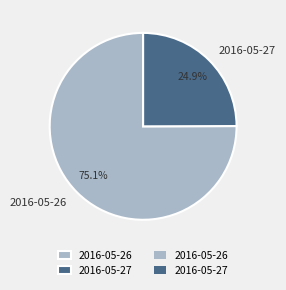

True or false: 2016-05-26 accounts for 87% of the total.

False